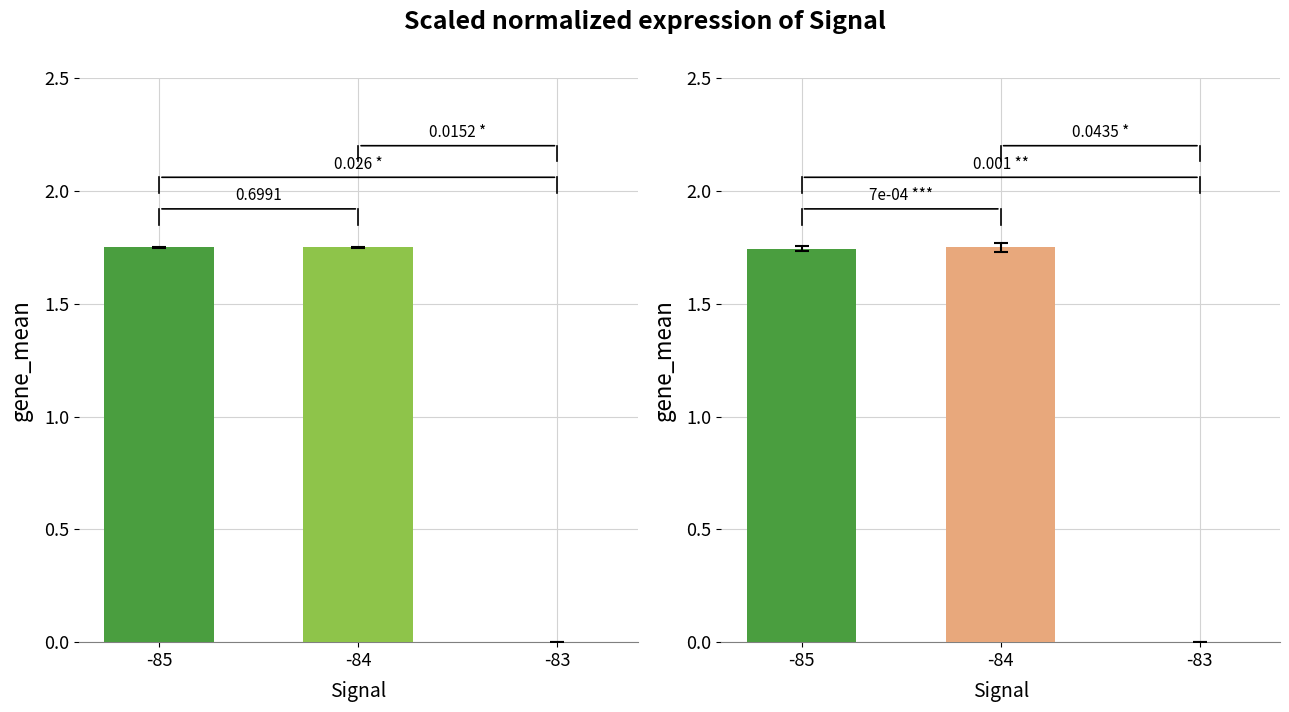

What is the total value across all series at -85?

3.5